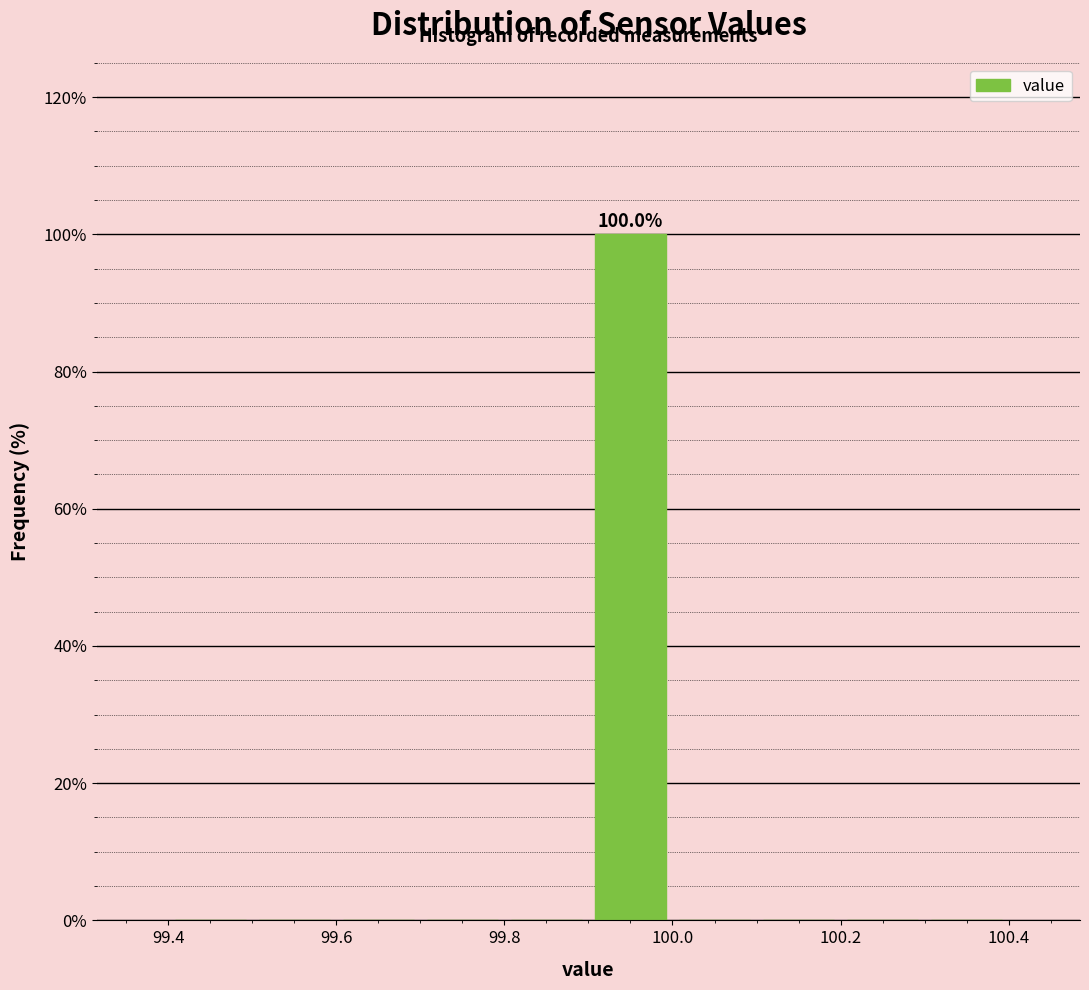

Which range on the x-axis has the tallest bar?

99.9 to 100.0